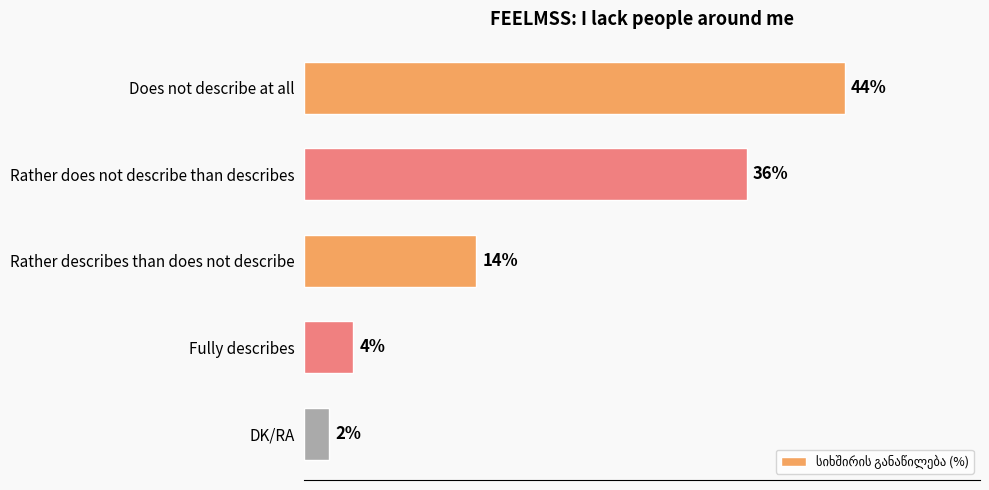

Which has a higher value, Rather describes than does not describe or Rather does not describe than describes?

Rather does not describe than describes